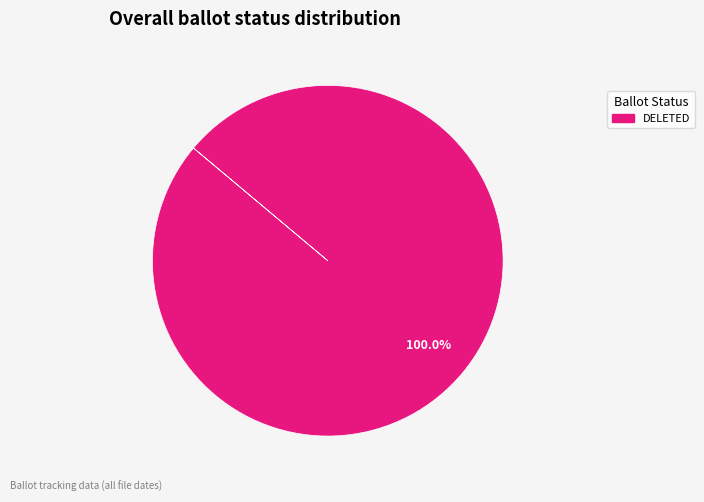

Is there a majority slice in this chart?

Yes